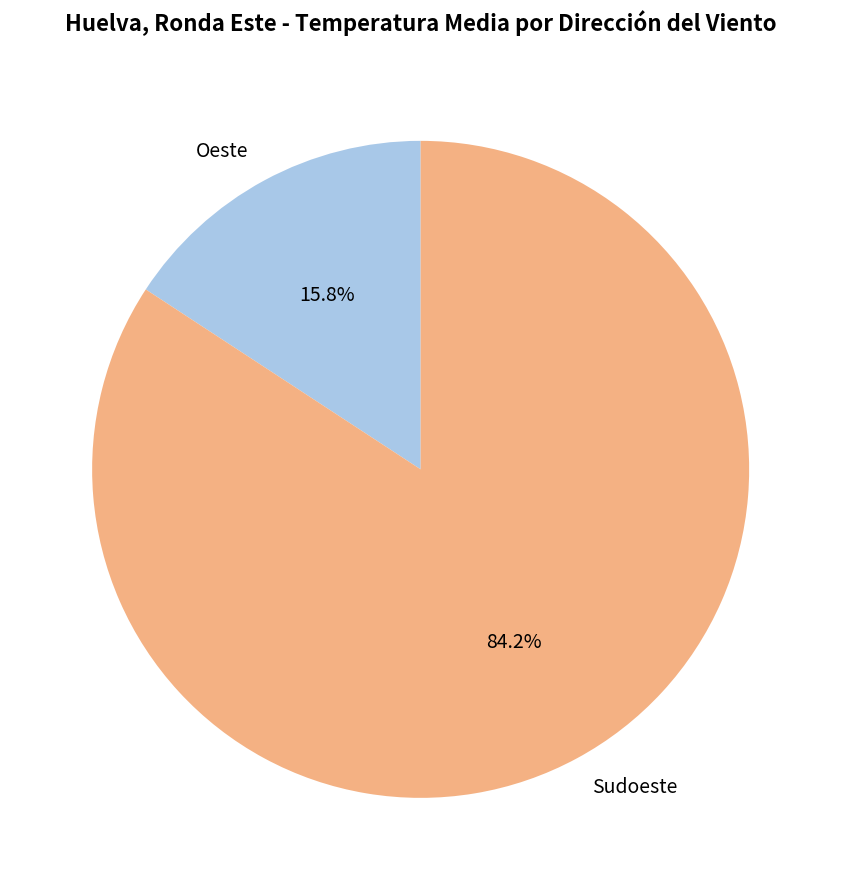

What portion of the pie excludes Sudoeste?

15.8%